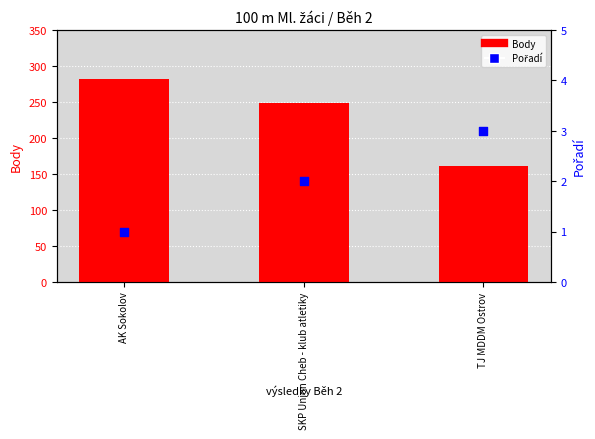

At which category is the sum across all series the highest?

AK Sokolov